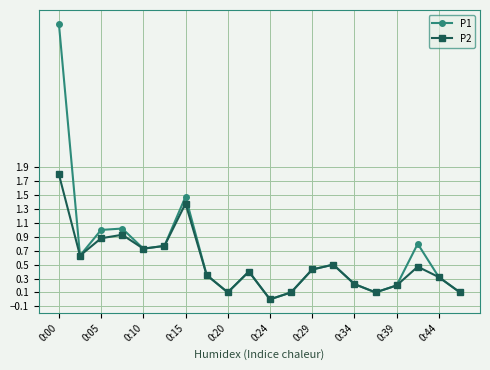

List the series in order of their peak value, highest first.

P1, P2